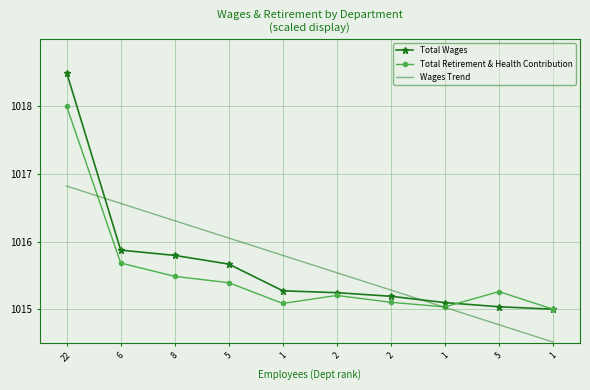

What is the total value across all series at 2?

3046.0